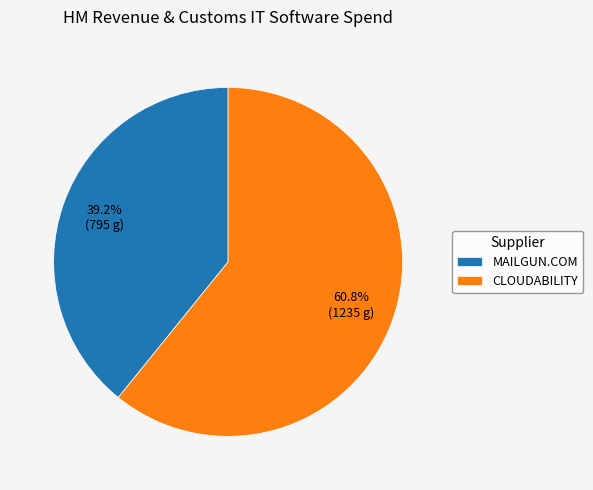

What percentage is the MAILGUN.COM slice, to the nearest percent?

39%